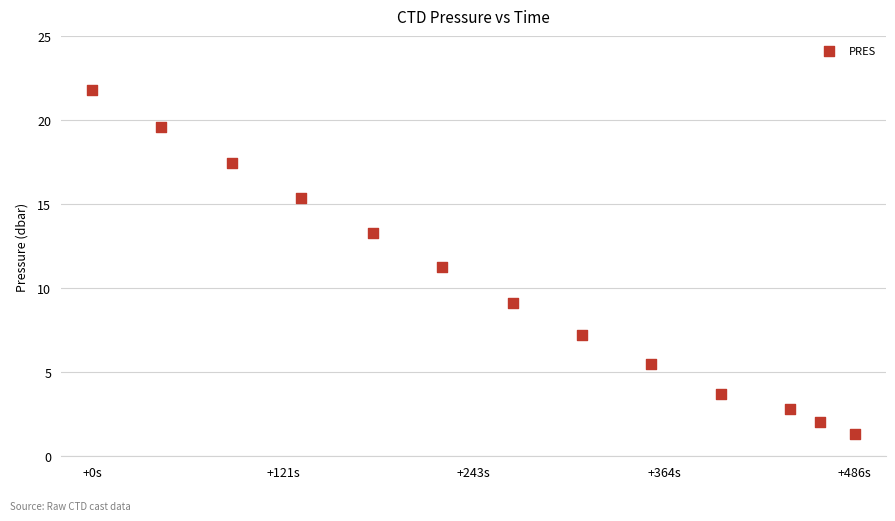

What is the range of X values (max minus min)?

486.0